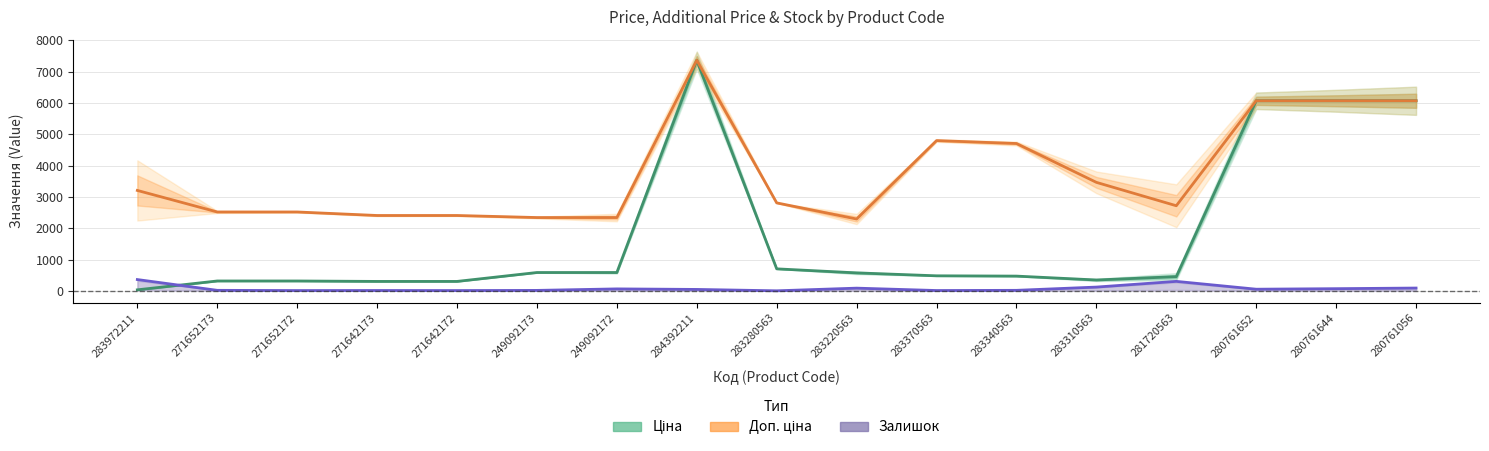

In Доп. ціна, how many points are higher than both neighbors (excluding endpoints)?

2